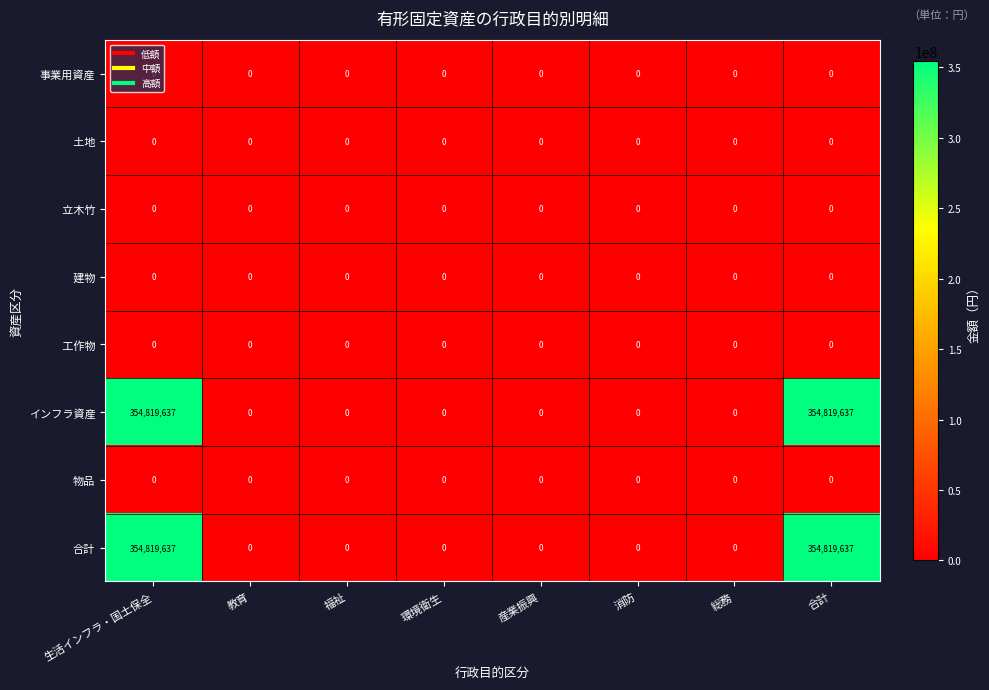

What is the greatest value displayed?

354819637